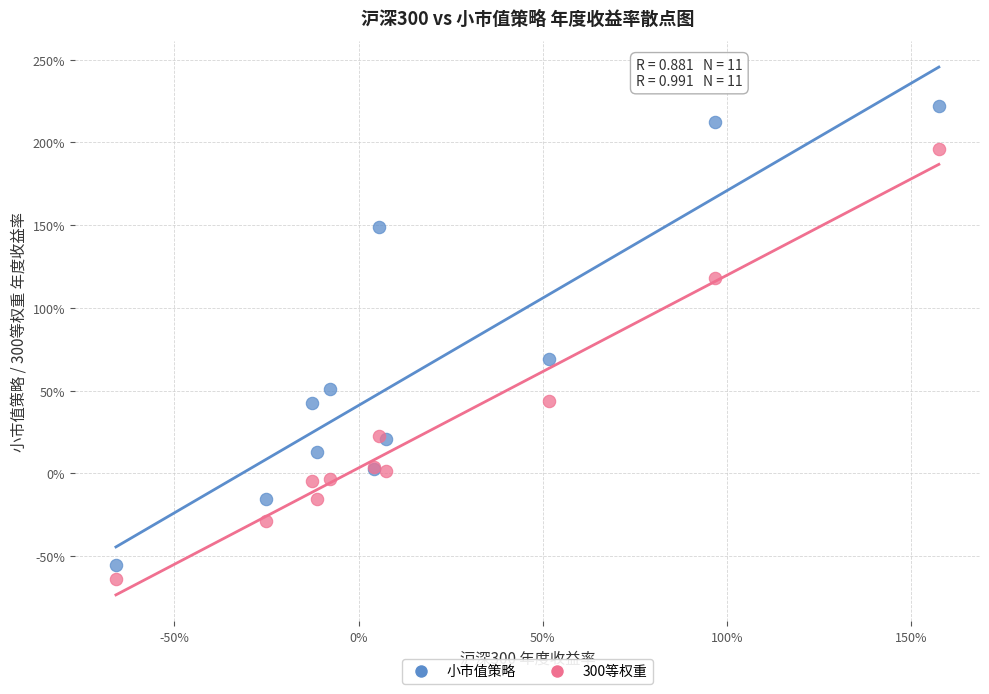

What are all the series names shown in the legend?

小市值策略, 300等权重